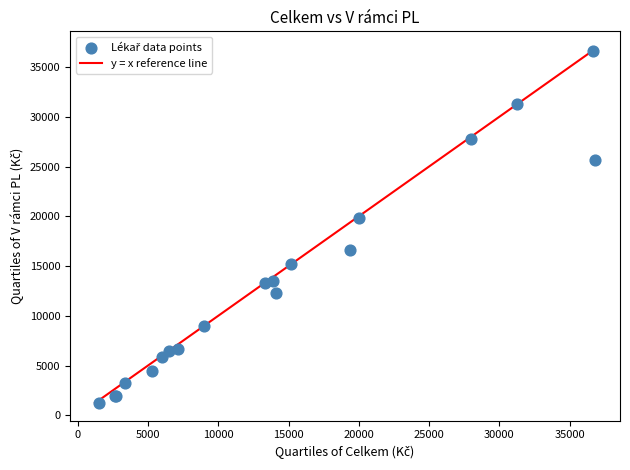

What Y value in the scatter plot is closest to 18933?

19826.2